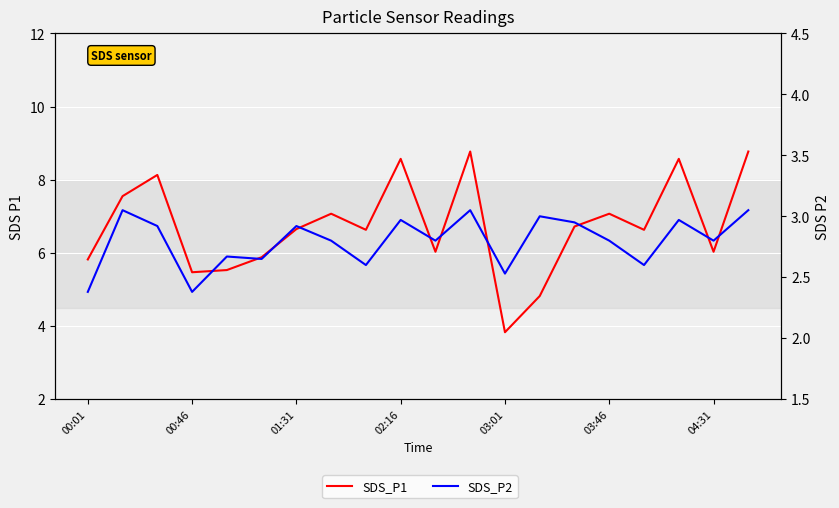

Which series has the largest range (max minus min)?

SDS_P1